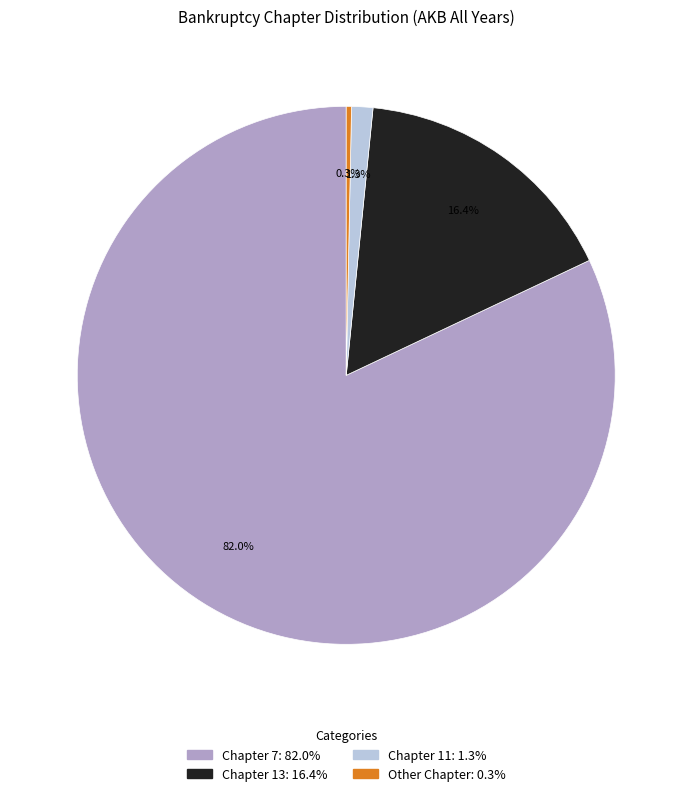

How many slices are in this pie chart?

4